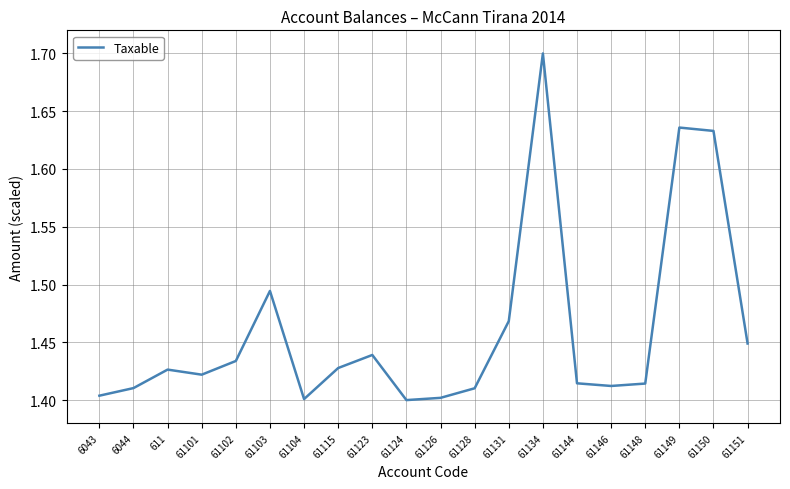

What is the difference between the second highest and minimum values?

0.2